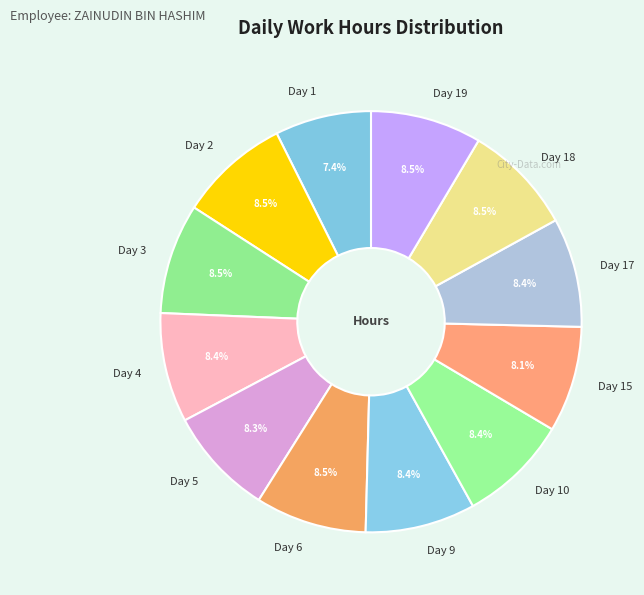

Approximately how many times larger is the value at Day 1 compared to Day 2?

0.9